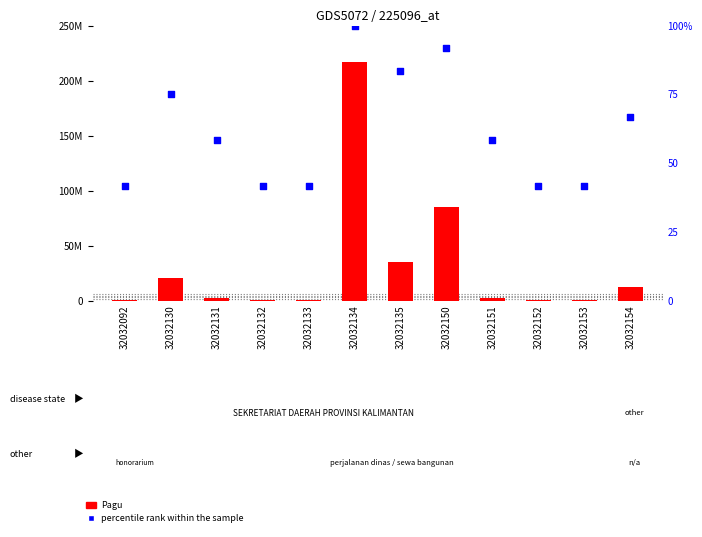

Which series has the largest total across all categories?

Pagu